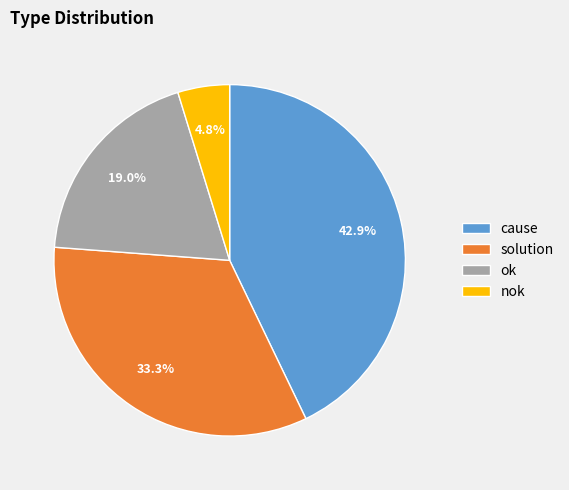

Between solution and ok, which is larger?

solution